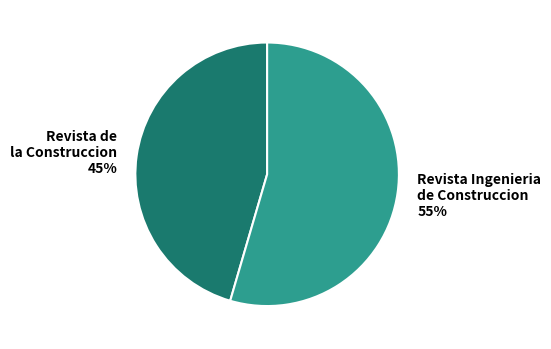

To the nearest percent, what is the average slice percentage?

50%